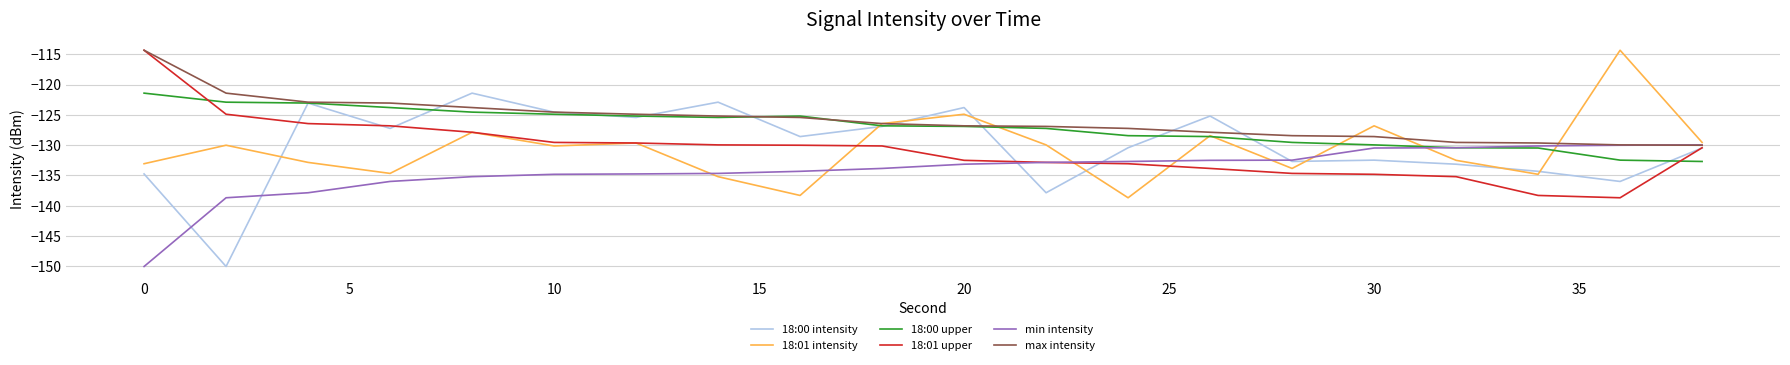

What is the minimum value shown in the chart?

-150.0